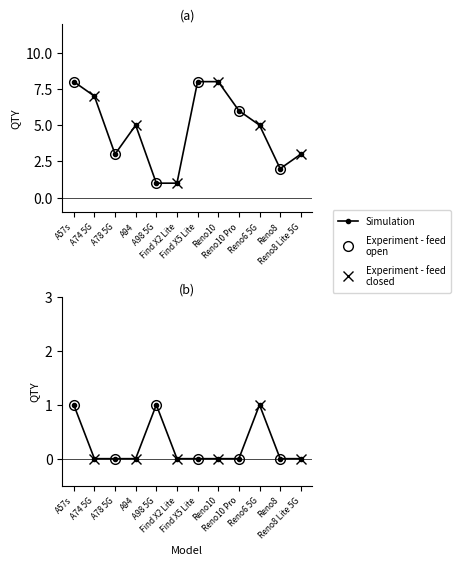

True or false: DEFECT has more than 1 points higher than both neighbors.

True